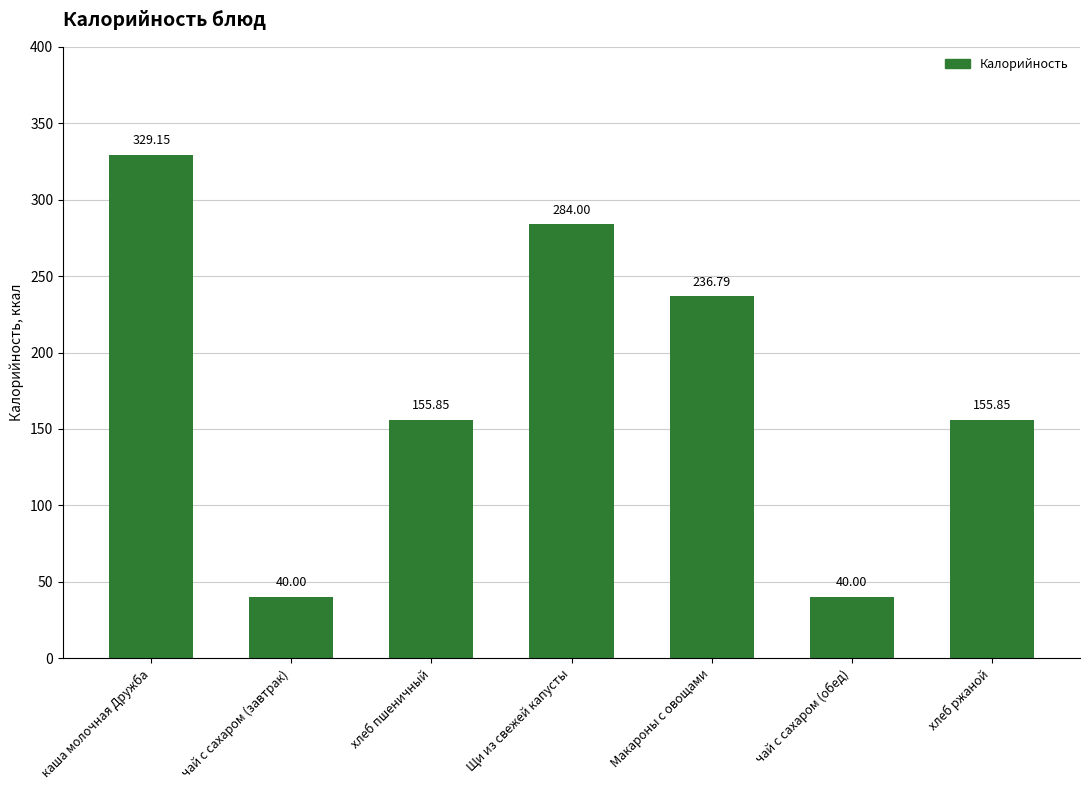

What is the sum of all values?

1241.6